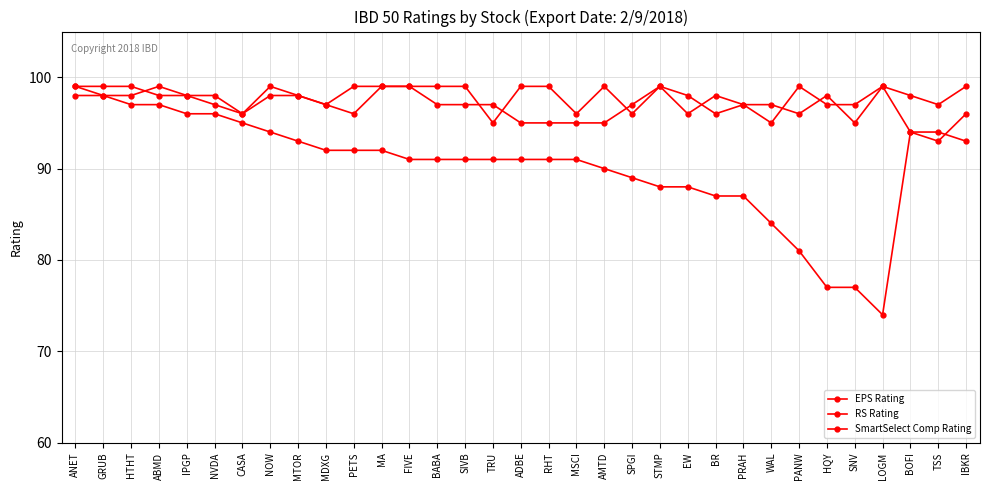

Count the number of categories in the chart.

33